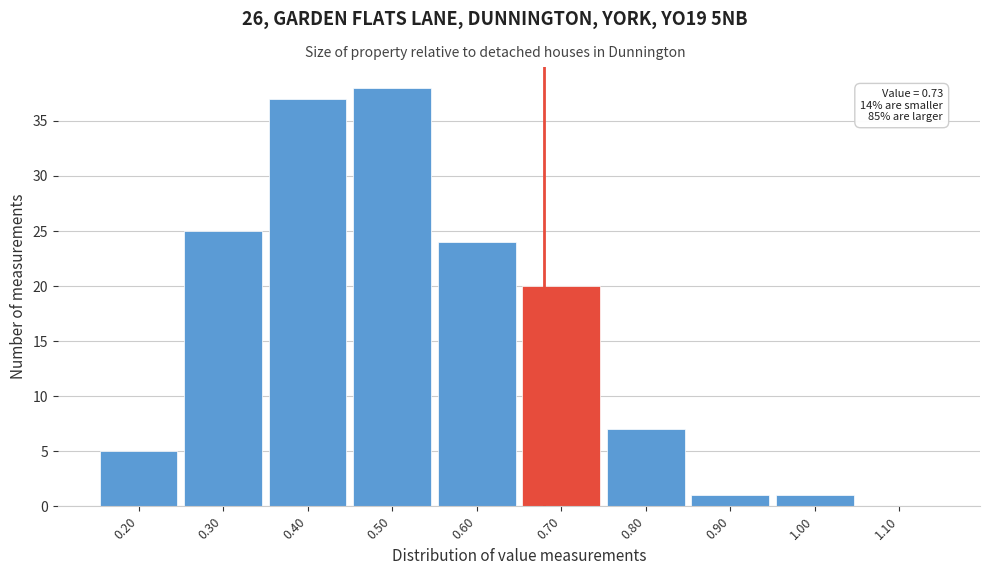

Reading left to right, list all the values displayed in this chart.

0.20=5	0.30=25	0.40=37	0.50=38	0.60=24	0.70=20	0.80=7	0.90=1	1.00=1	1.10=0